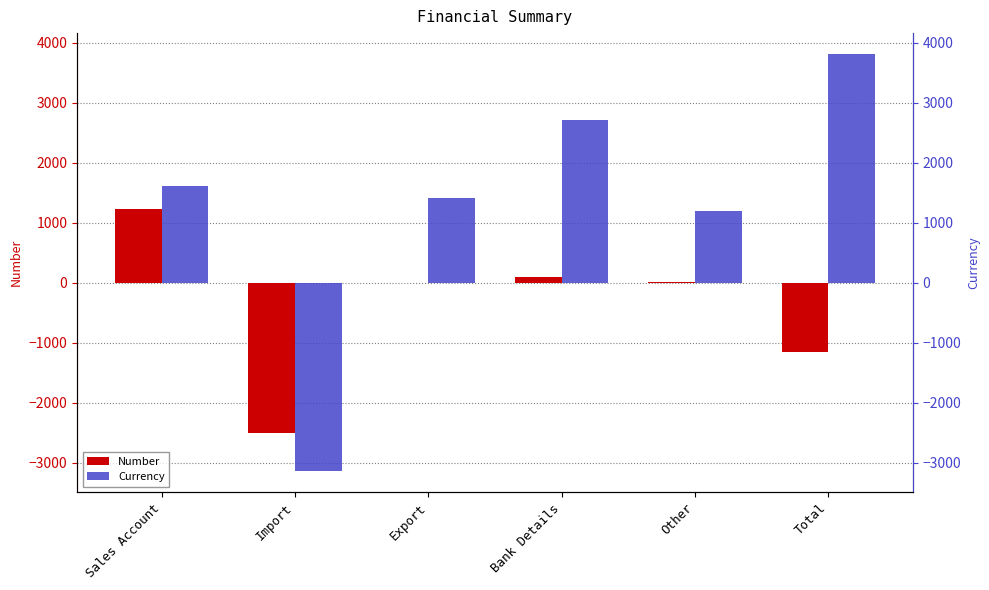

What are all the series names shown in the legend?

Number, Currency